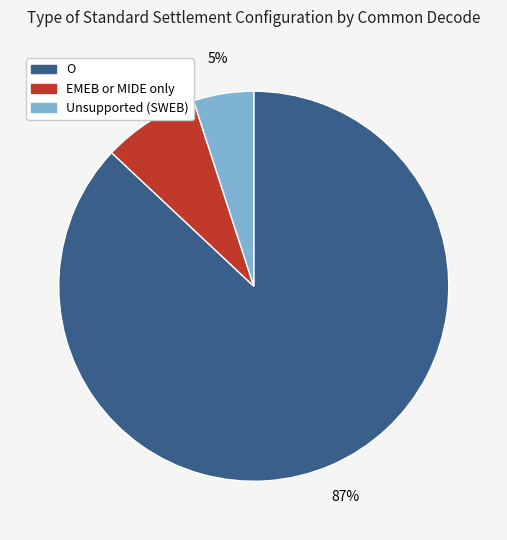

What is the ratio of the value at O to the value at EMEB or MIDE only?

10.9